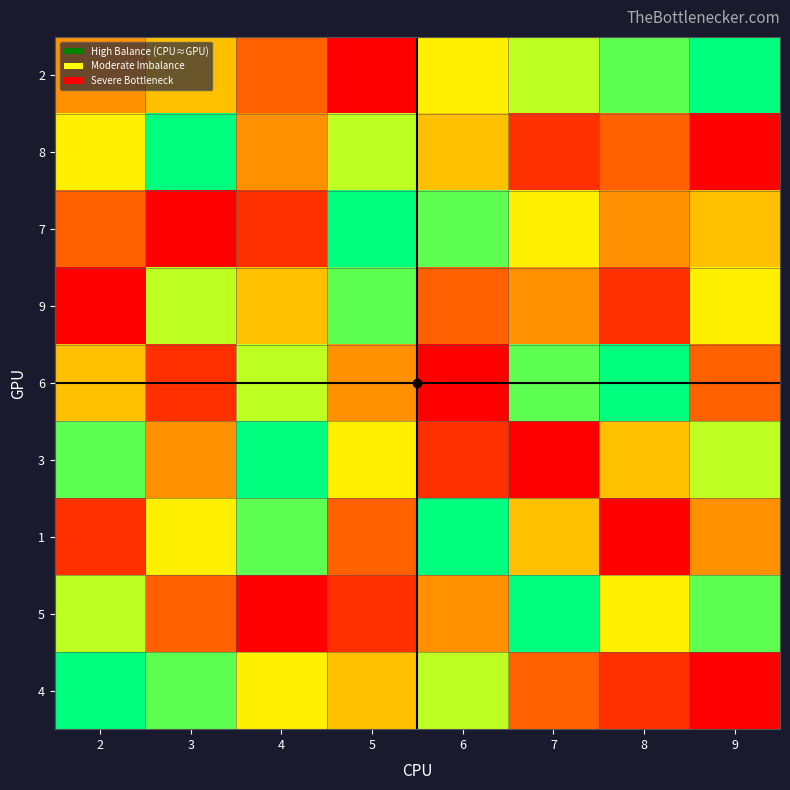

Between 6 and 5, which is larger?

6